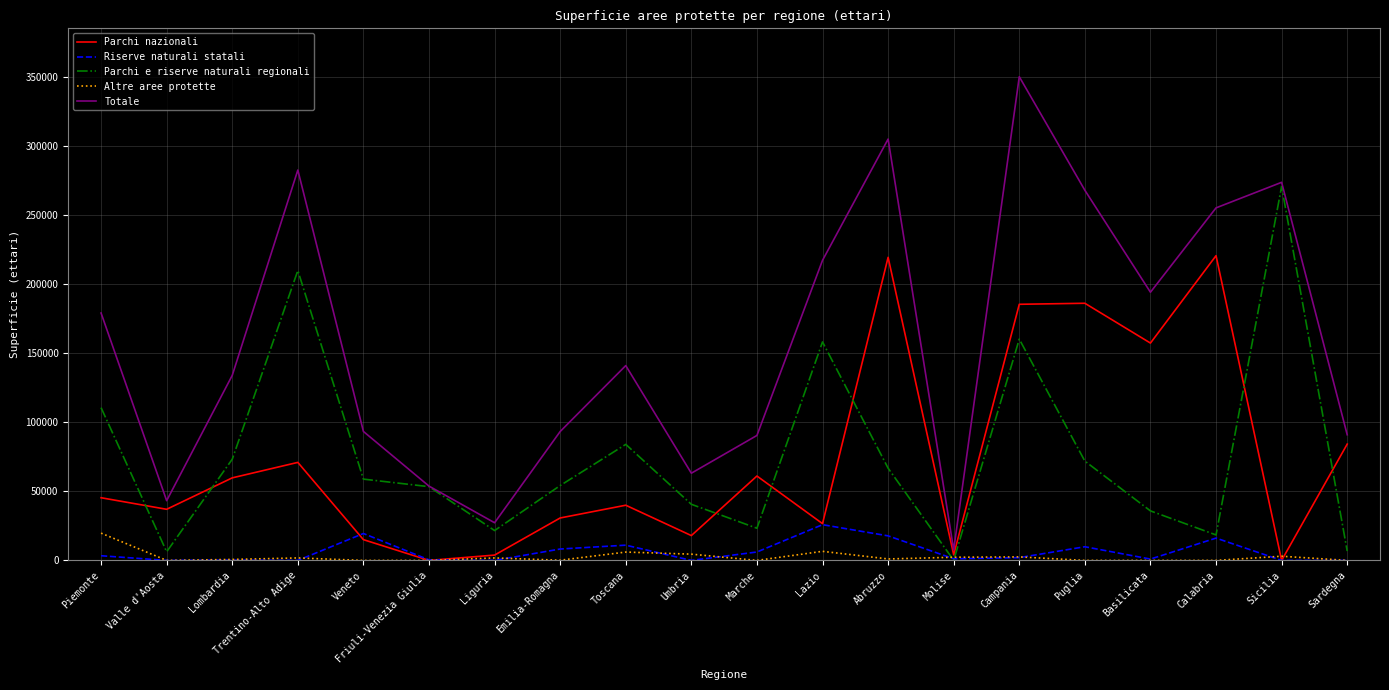

True or false: Riserve naturali statali and Totale intersect in this chart.

False